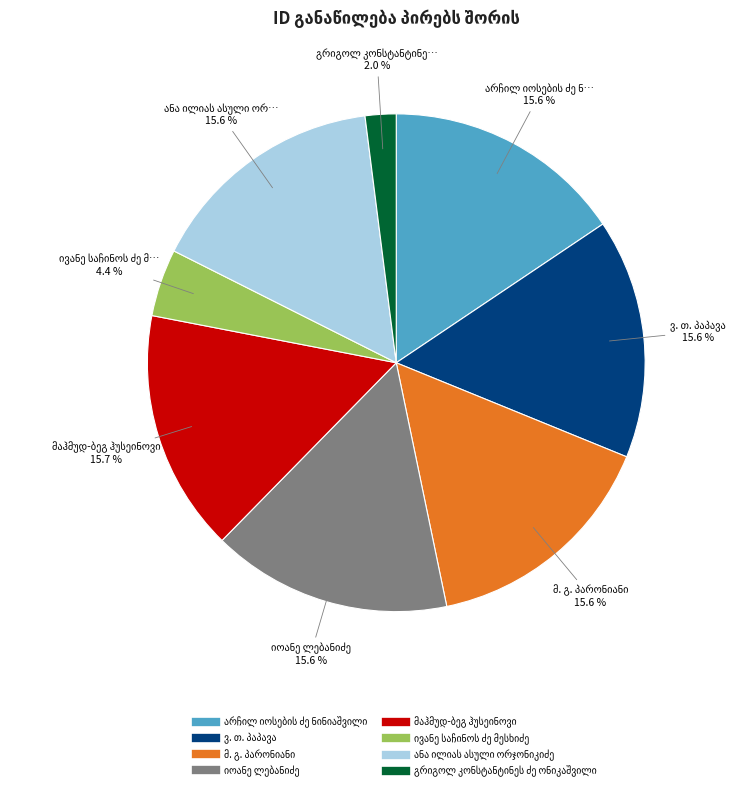

Count the number of slices in the pie.

8